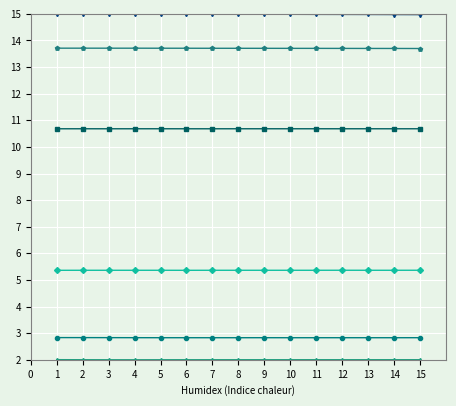

What is the total value across all series at 9?

49.6